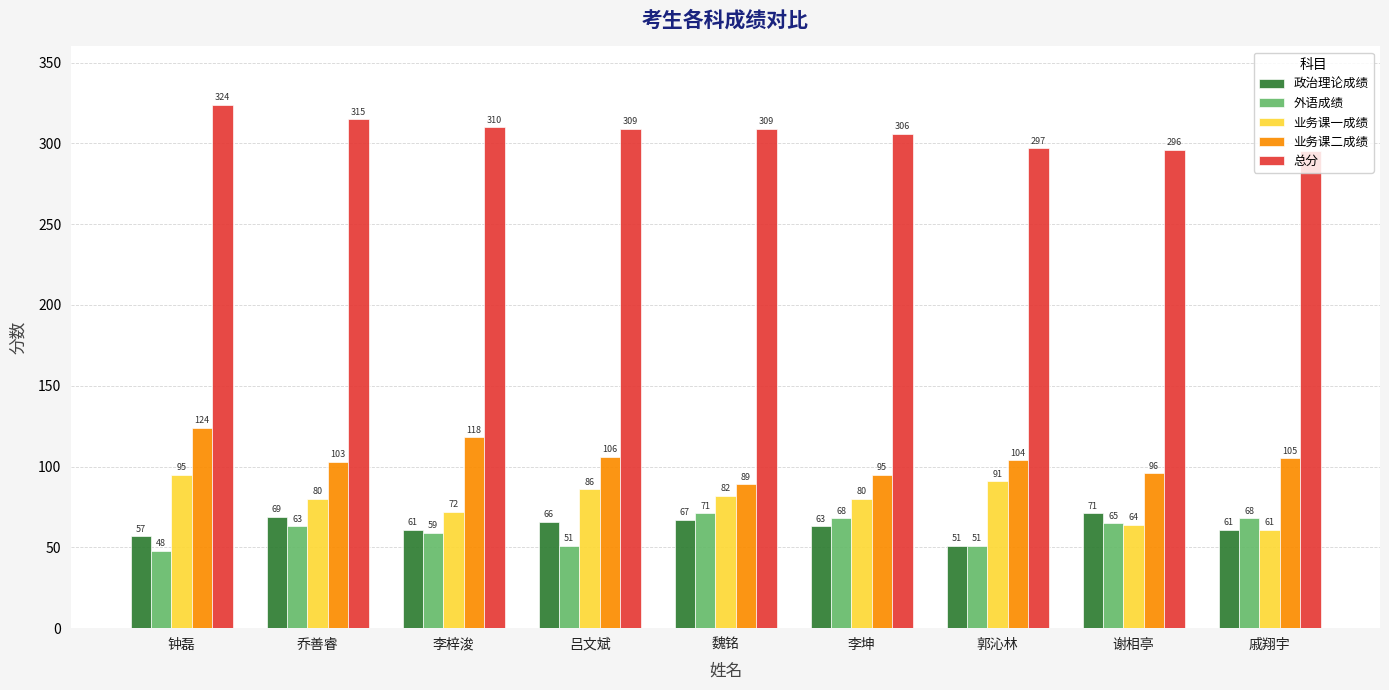

Reading left to right, what are all the values shown in this chart?

政治理论成绩: 钟磊=57	乔善睿=69	李梓浚=61	吕文斌=66	魏铭=67	李坤=63	郭沁林=51	谢相亭=71	戚翔宇=61
外语成绩: 钟磊=48	乔善睿=63	李梓浚=59	吕文斌=51	魏铭=71	李坤=68	郭沁林=51	谢相亭=65	戚翔宇=68
业务课一成绩: 钟磊=95	乔善睿=80	李梓浚=72	吕文斌=86	魏铭=82	李坤=80	郭沁林=91	谢相亭=64	戚翔宇=61
业务课二成绩: 钟磊=124	乔善睿=103	李梓浚=118	吕文斌=106	魏铭=89	李坤=95	郭沁林=104	谢相亭=96	戚翔宇=105
总分: 钟磊=324	乔善睿=315	李梓浚=310	吕文斌=309	魏铭=309	李坤=306	郭沁林=297	谢相亭=296	戚翔宇=295